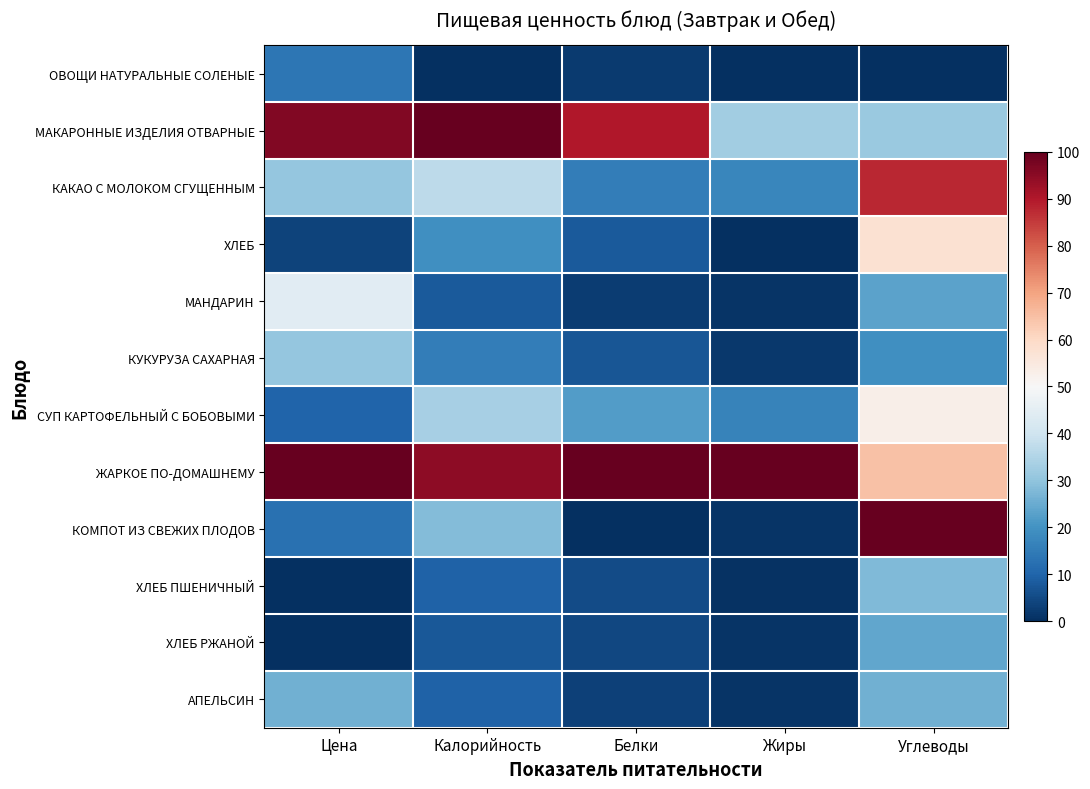

What is the difference between the highest and lowest values at Калорийность?

100.0